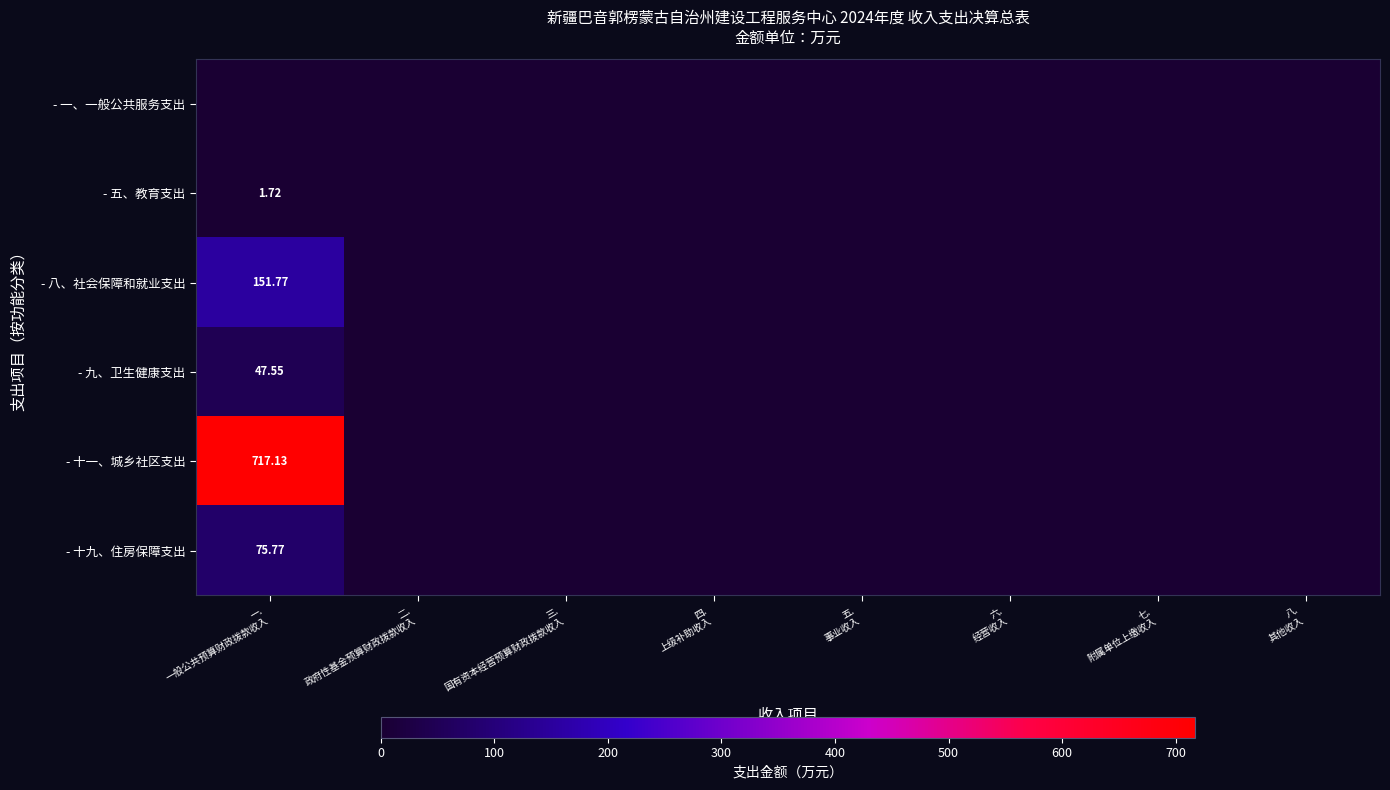

Rank the series by their maximum value, from lowest to highest.

- 一、一般公共服务支出, - 五、教育支出, - 九、卫生健康支出, - 十九、住房保障支出, - 八、社会保障和就业支出, - 十一、城乡社区支出